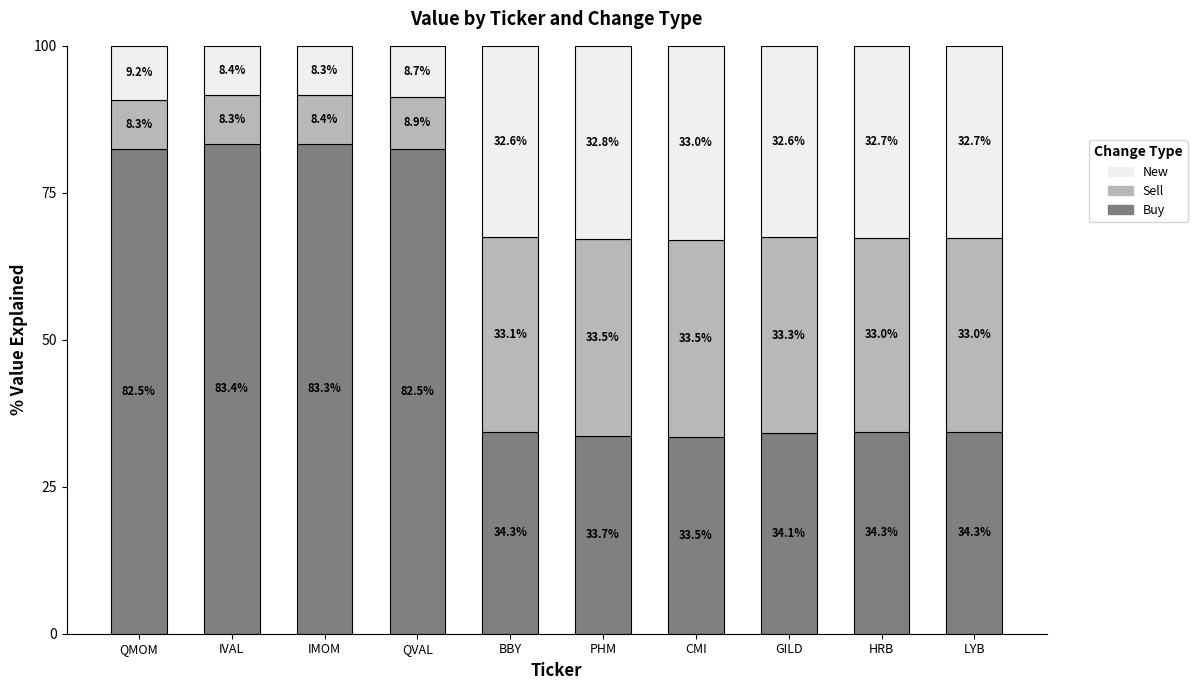

What is the total value across all series at QMOM?

100.0